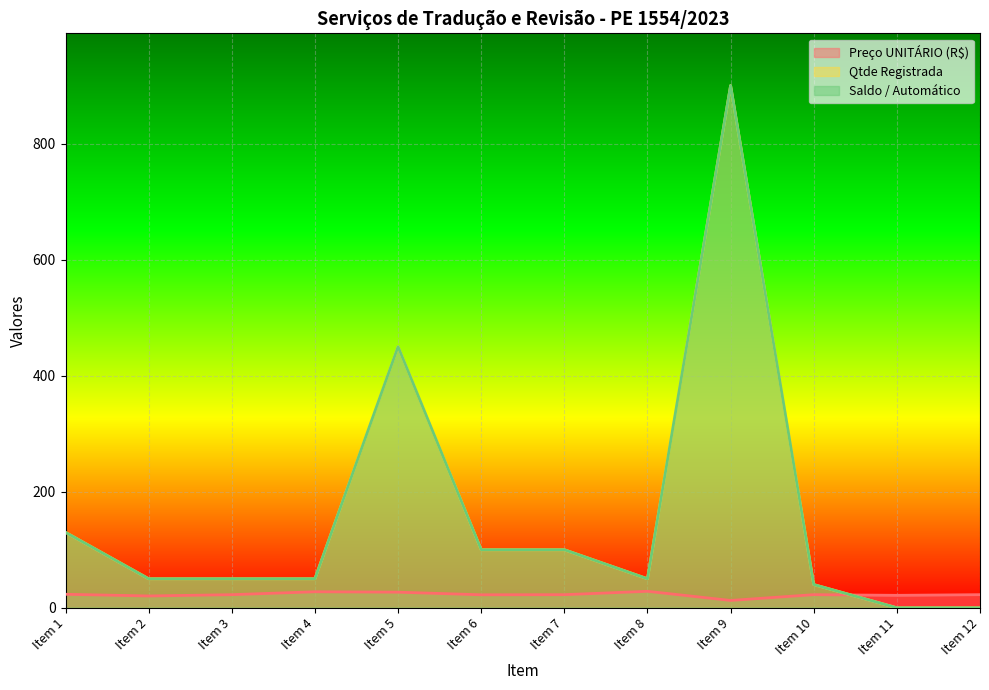

Between which two adjacent categories do Preço UNITÁRIO (R$) and Saldo / Automático first intersect?

Item 10 and Item 11